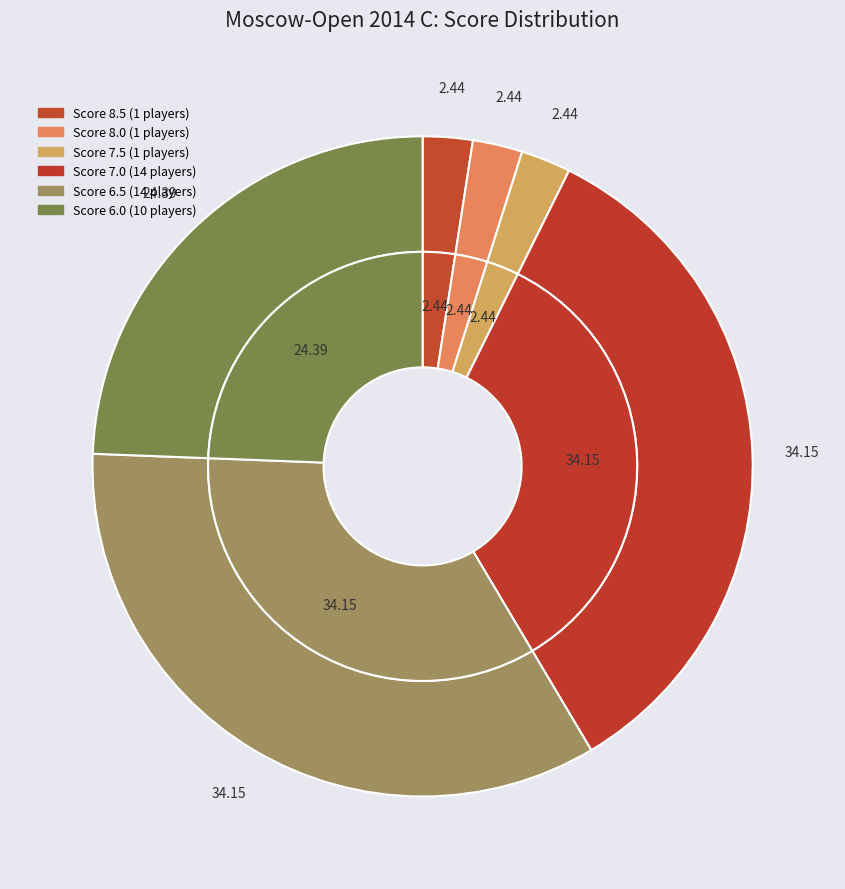

What percentage is NOT represented by 7.0?

65.9%